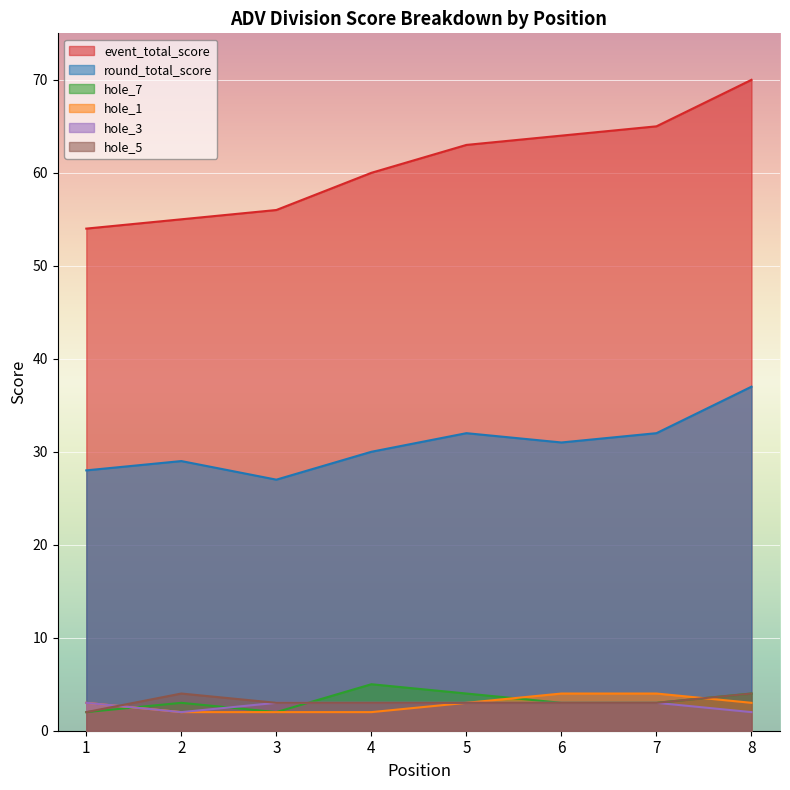

Is it true that event_total_score equals 64 at 6?

True